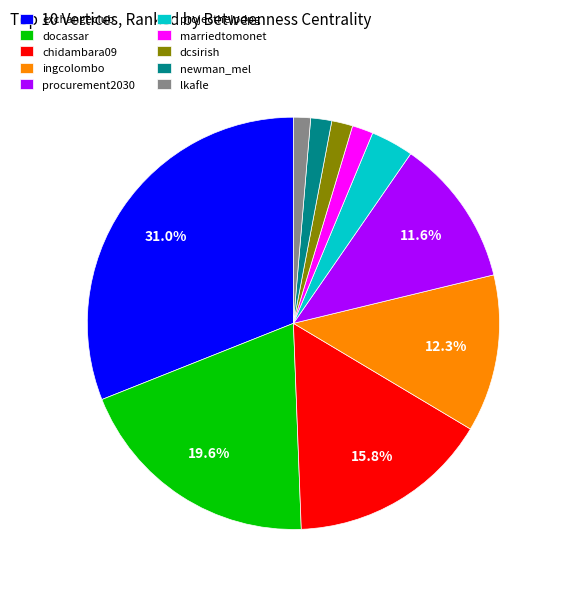

To the nearest percent, what percentage of the pie is exchangeclub?

31%